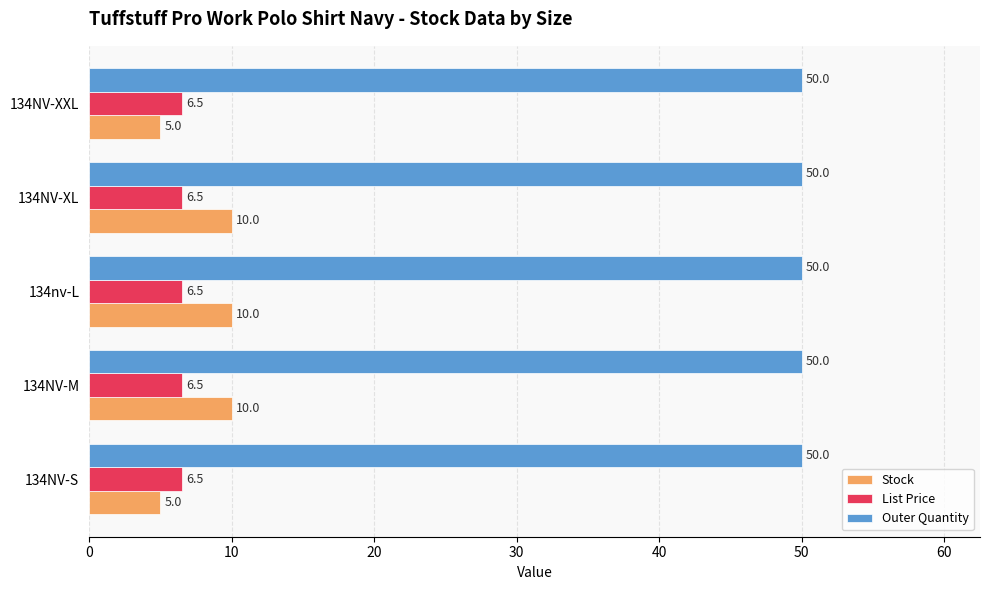

Between 134NV-M and 134NV-XXL, which series saw the biggest shift?

Stock